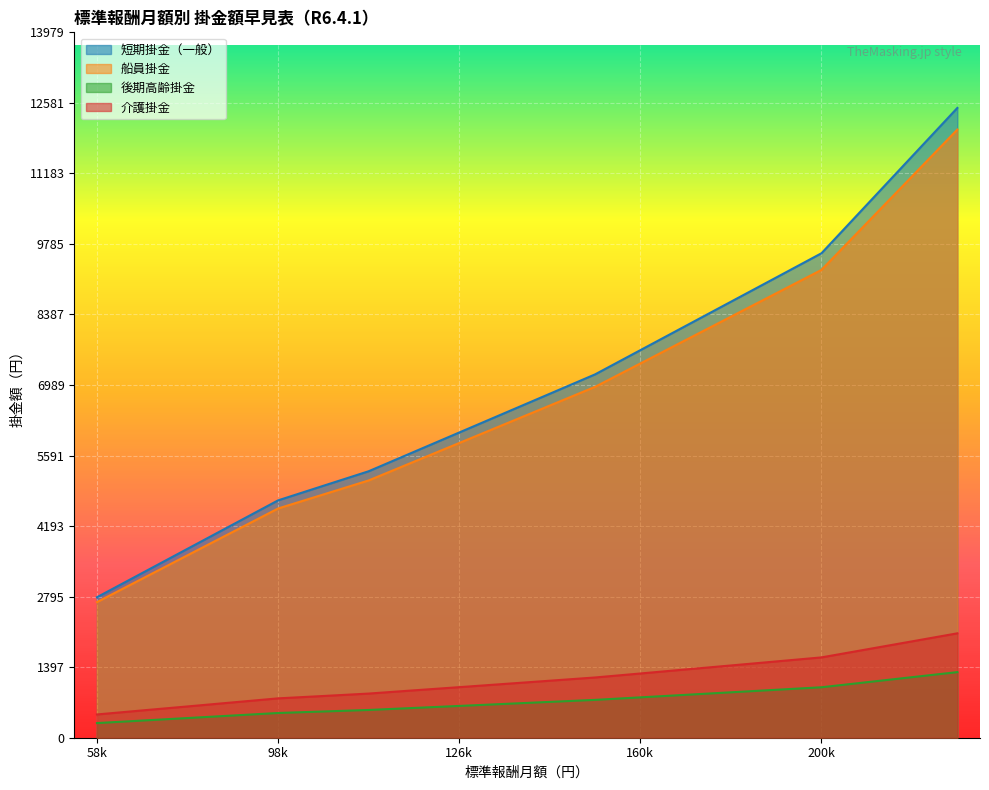

True or false: 短期掛金（一般） and 後期高齢掛金 intersect in this chart.

False